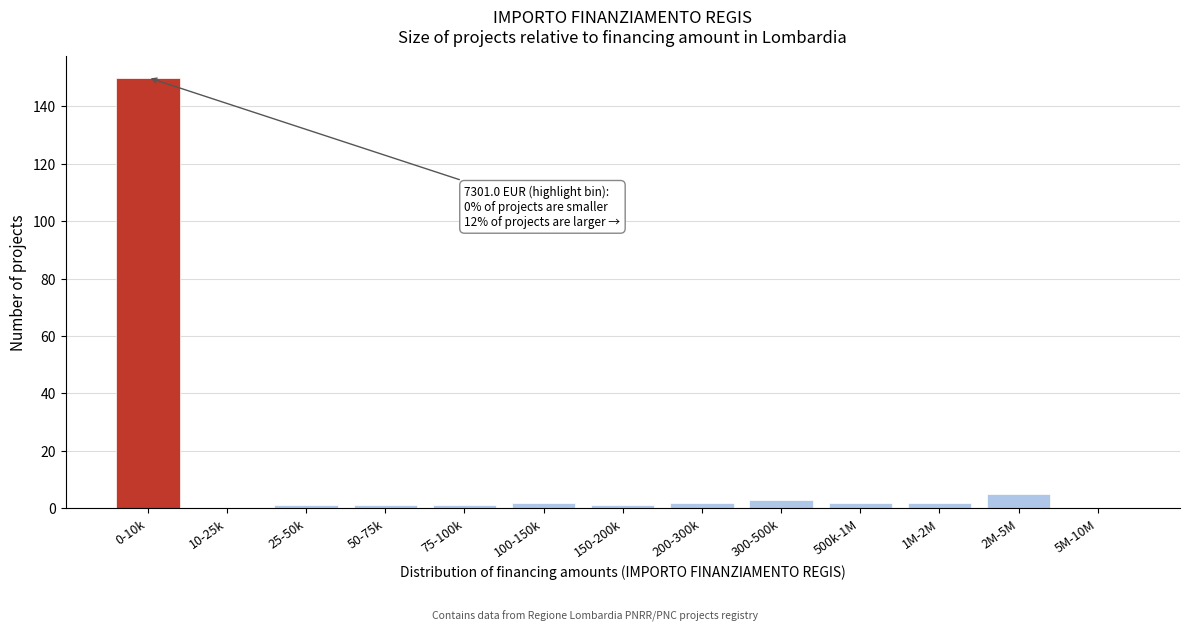

Reading left to right, what are all the values shown in this chart?

0-10k=150	10-25k=0	25-50k=1	50-75k=1	75-100k=1	100-150k=2	150-200k=1	200-300k=2	300-500k=3	500k-1M=2	1M-2M=2	2M-5M=5	5M-10M=0